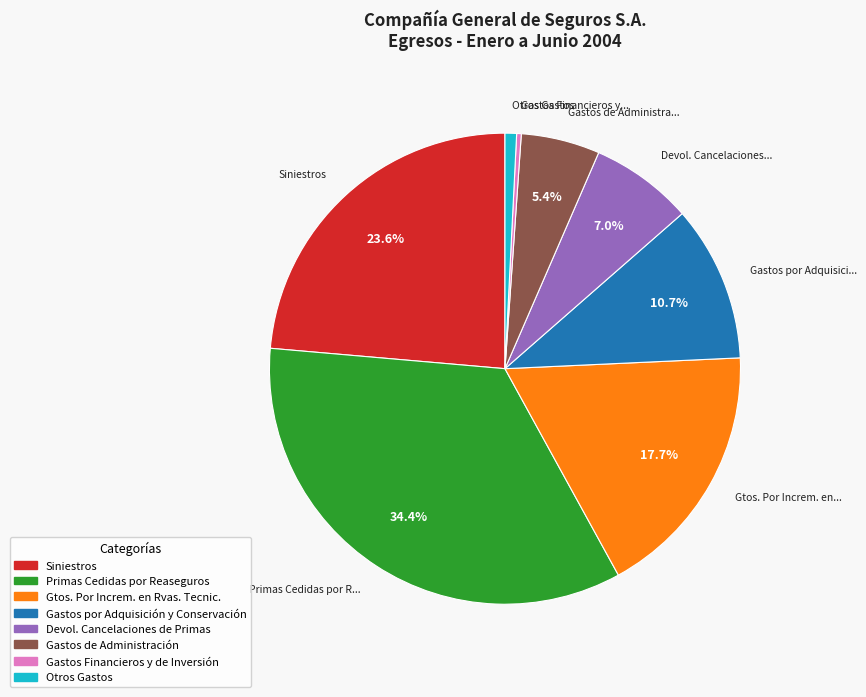

To the nearest percent, what is the difference between the largest and smallest slice percentages?

34%